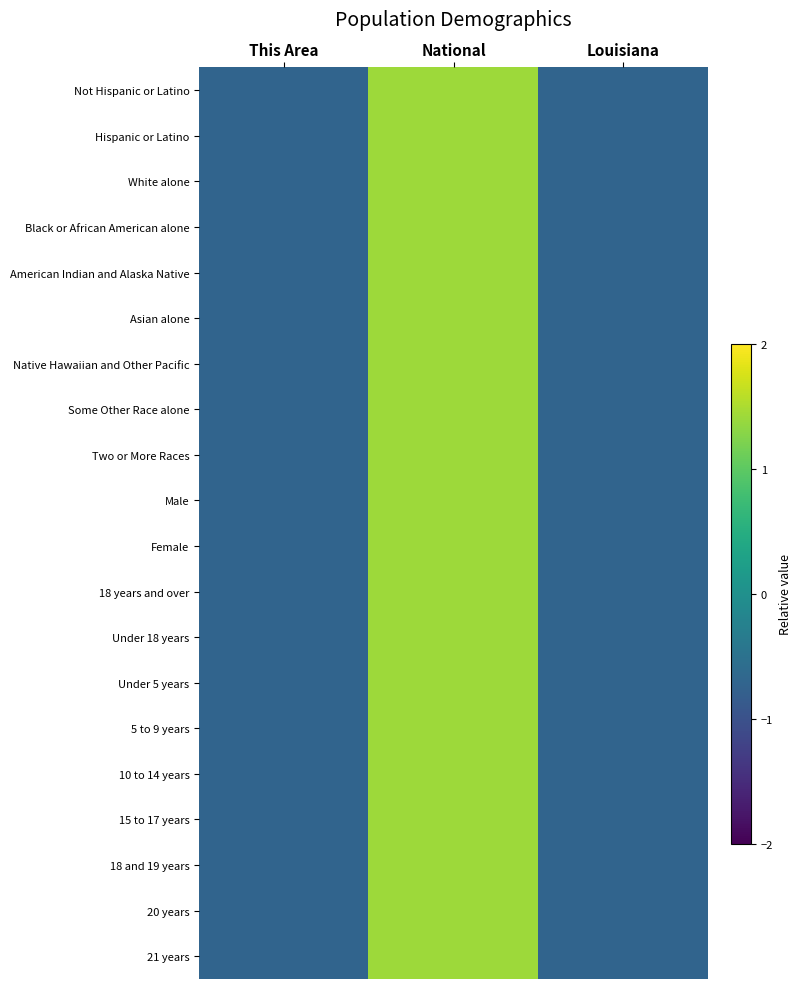

Which series has the largest range (max minus min)?

Not Hispanic or Latino